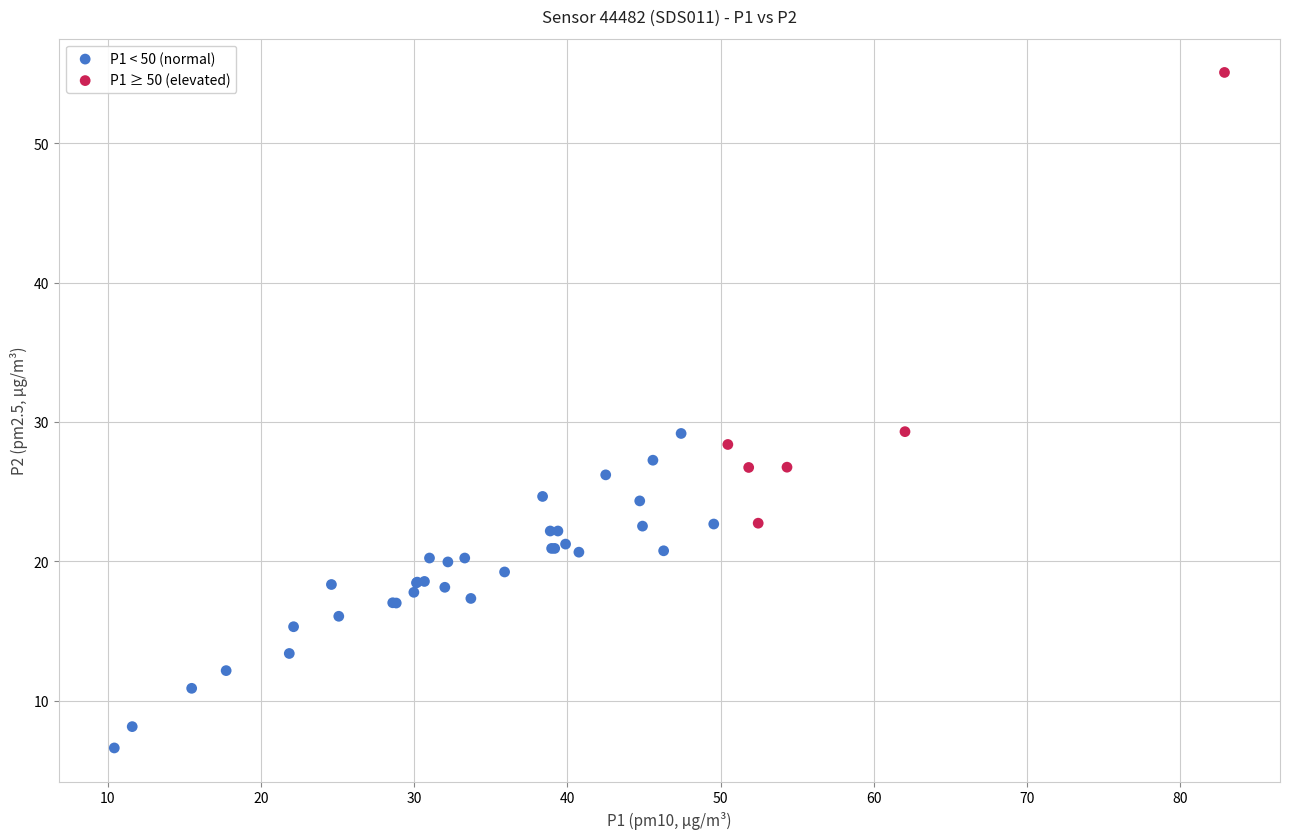

Which series reaches the minimum Y coordinate?

P1 < 50 (normal)